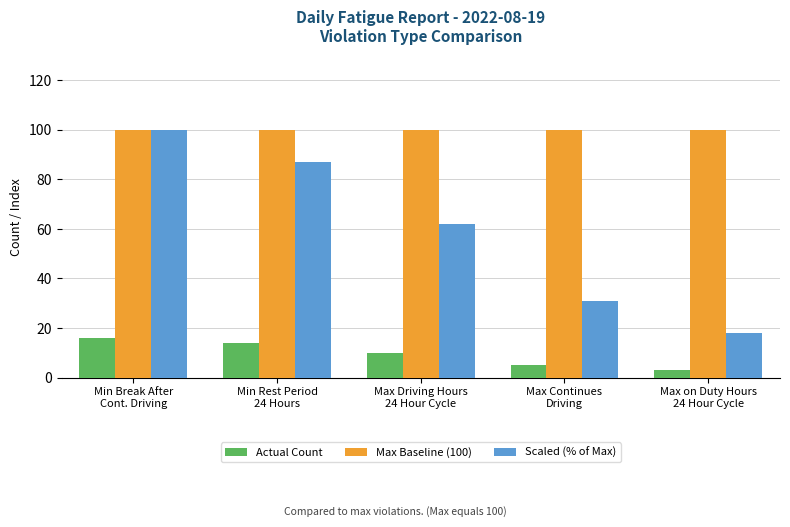

The Actual Count series shows 5 at Max Continues
Driving. True or false?

True